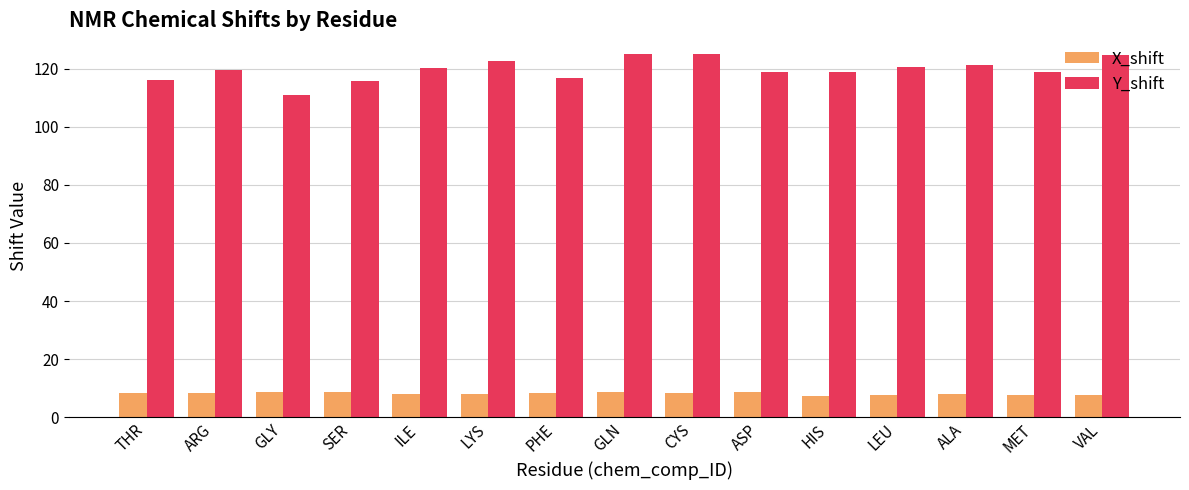

Read the Y_shift value at SER.

115.9